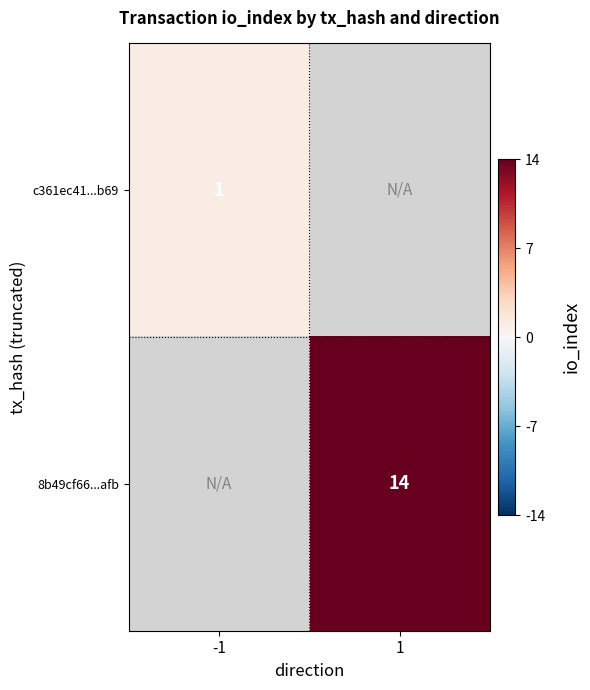

Which category has the lowest value across all series?

-1